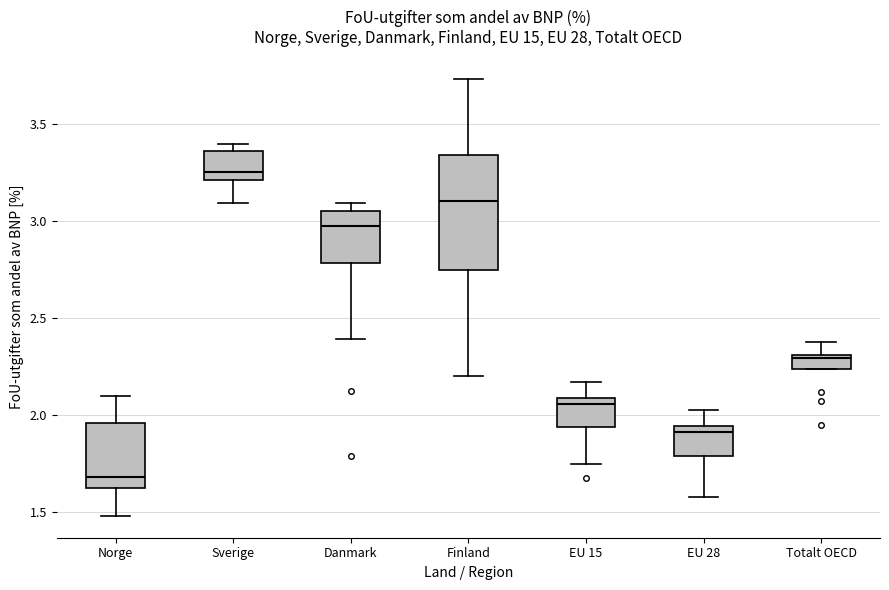

Reading left to right, read every box against the y-axis: the position of its median line, the range the box covers, and the ends of its whiskers. The values are not printed on the chart, so give them approximately, as read against the axis.

Norge: median 1.70, box 1.65 to 1.95, whiskers 1.50 to 2.10
Sverige: median 3.25, box 3.20 to 3.35, whiskers 3.10 to 3.40
Danmark: median 3.00, box 2.80 to 3.05, whiskers 2.40 to 3.10
Finland: median 3.10, box 2.75 to 3.35, whiskers 2.20 to 3.75
EU 15: median 2.05, box 1.95 to 2.10, whiskers 1.75 to 2.15
EU 28: median 1.90, box 1.80 to 1.95, whiskers 1.60 to 2.05
Totalt OECD: median 2.30 (just below the box's upper edge), box 2.25 to 2.30, whiskers 2.25 to 2.40